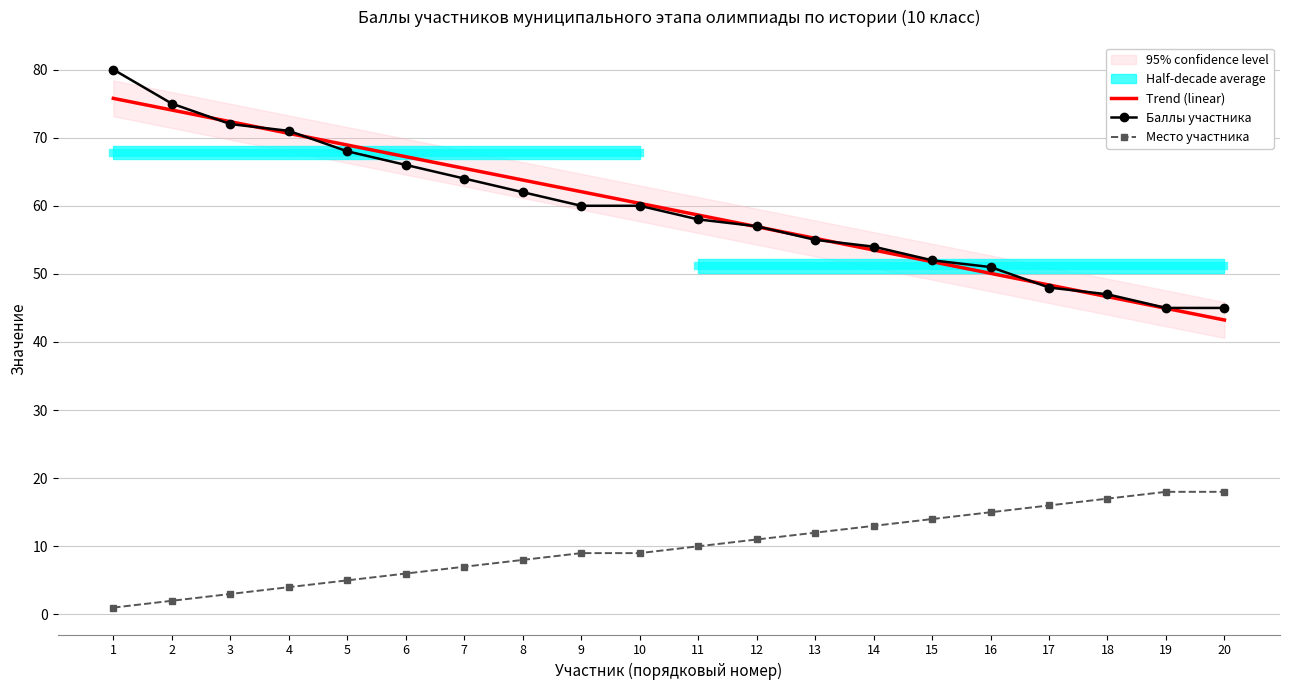

Does the chart have visible grid lines?

Yes